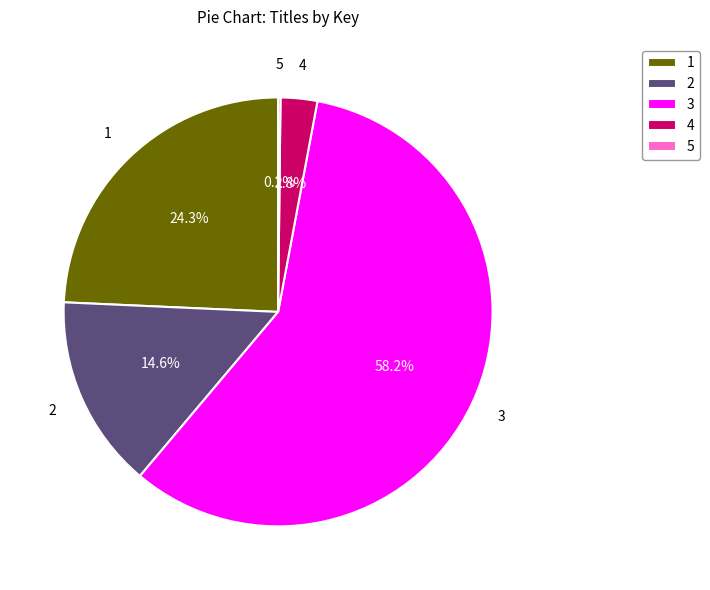

Which slice is the largest?

3